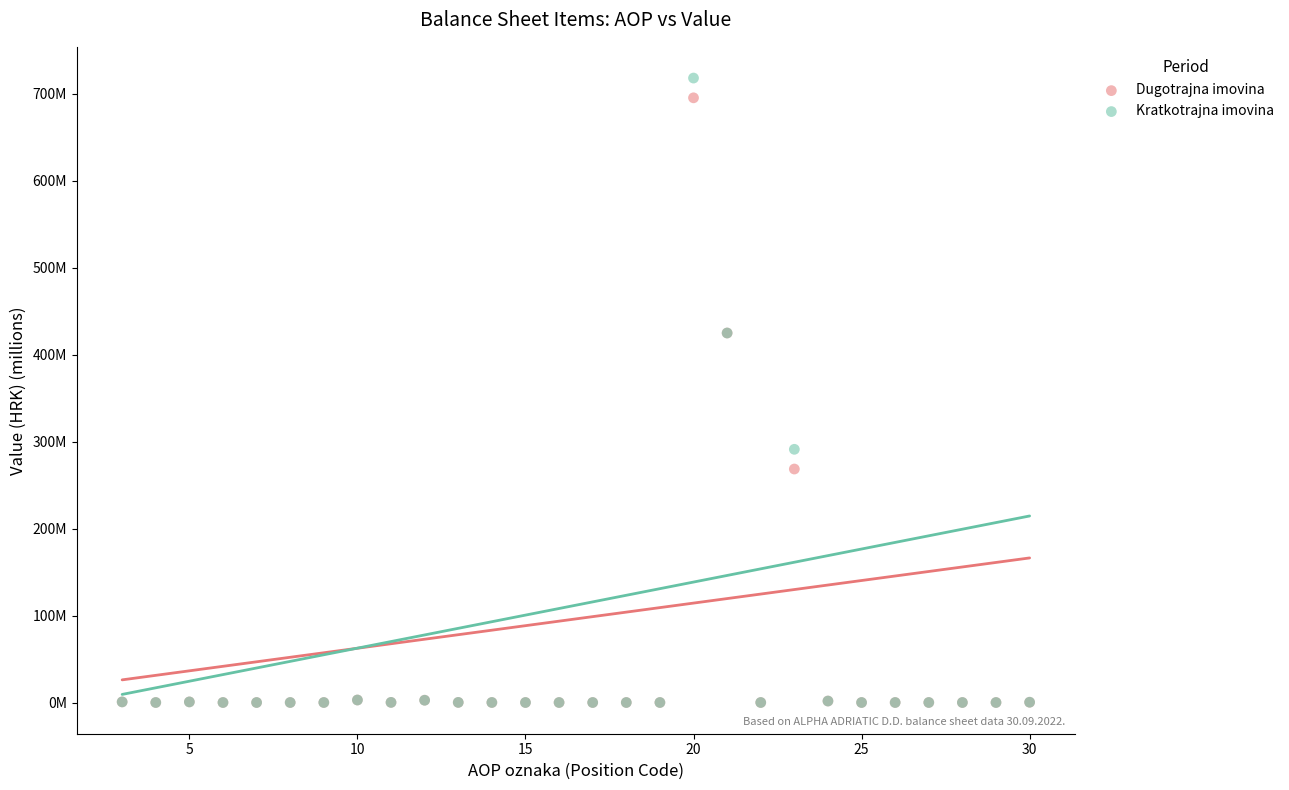

Which series has the widest spread of Y values?

Kratkotrajna imovina